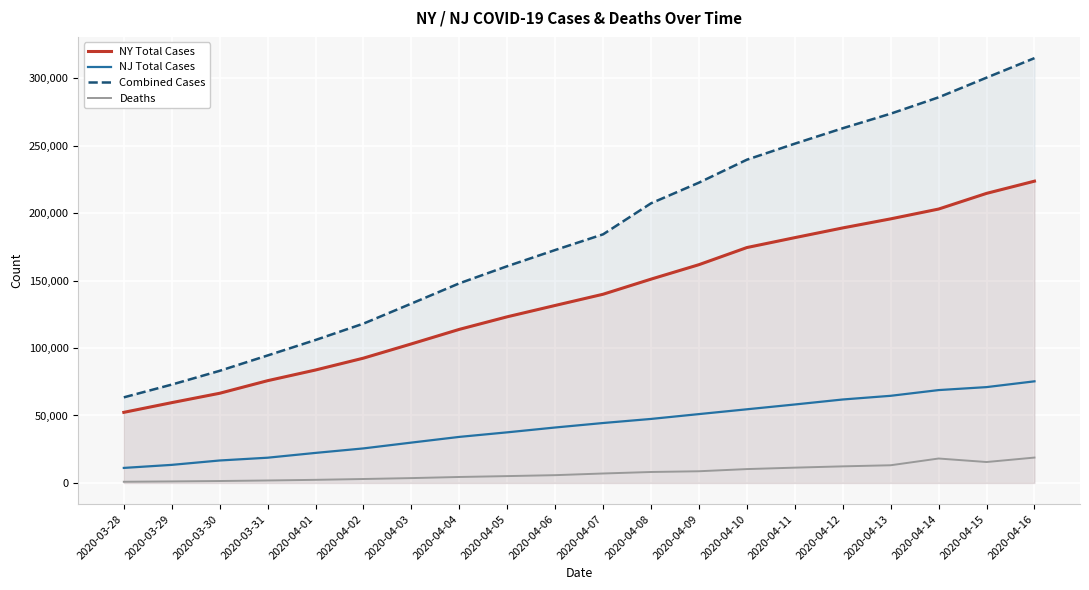

True or false: NY Total Cases and Combined Cases intersect in this chart.

False